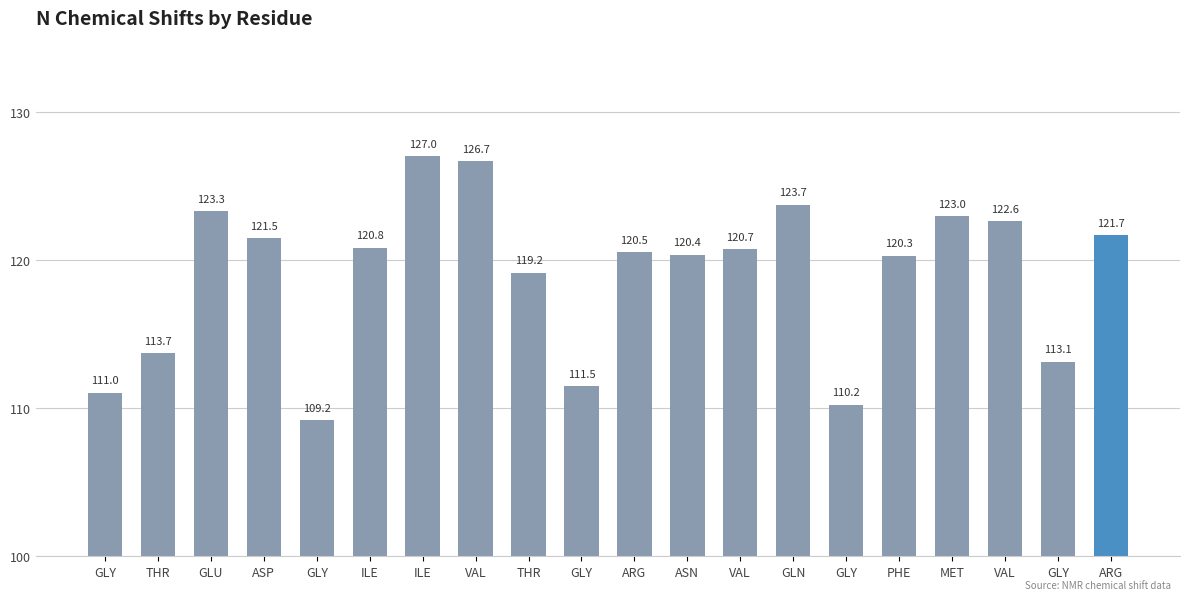

The chart shows a value of 76.2 at VAL. True or false?

False